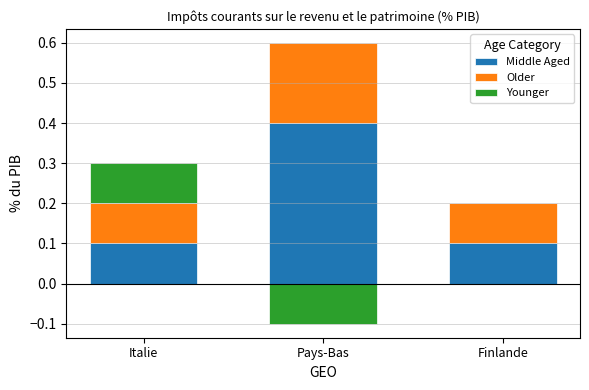

Which series changed the most between Italie and Finlande?

Younger